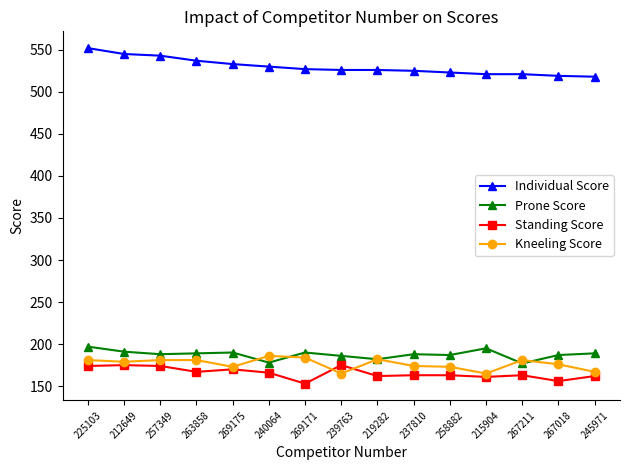

Does the chart have visible grid lines?

No